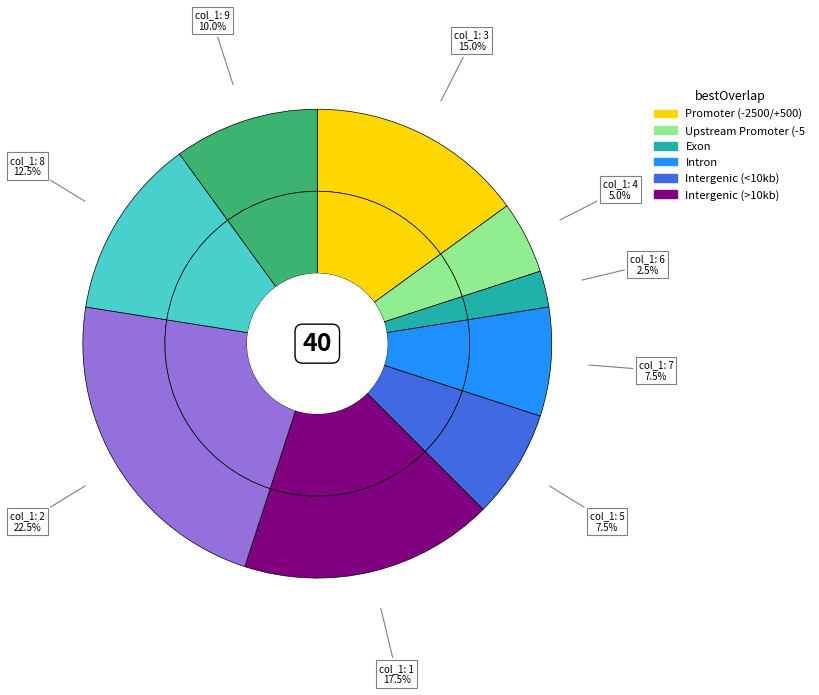

What percentage is NOT represented by 8?

87.5%